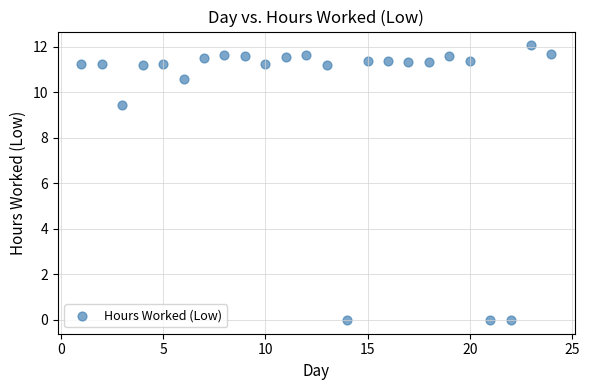

What is the range of Y values (max minus min)?

12.1